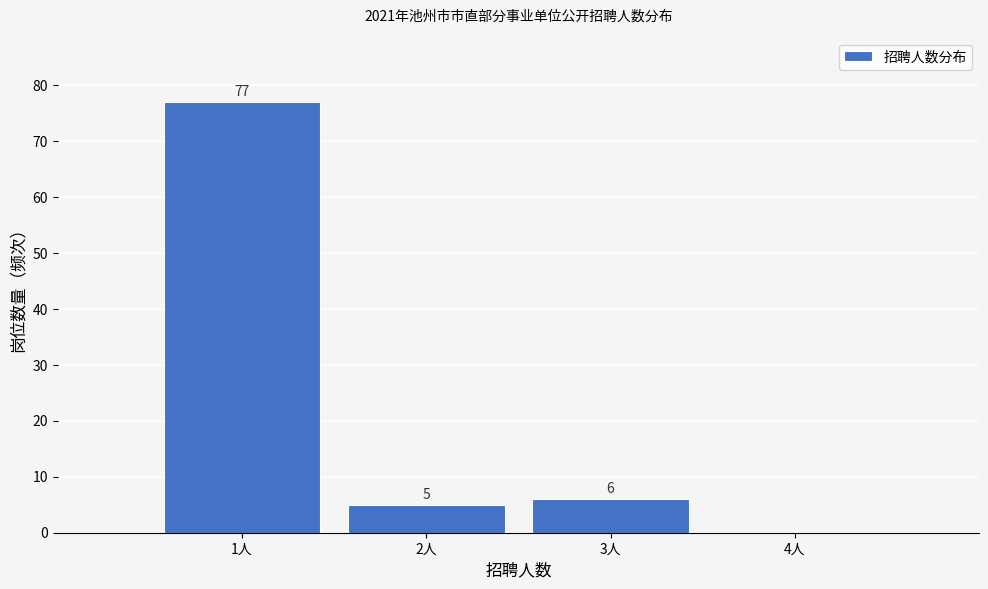

Reading left to right, extract all data points from this chart.

1人=77	2人=5	3人=6	4人=0